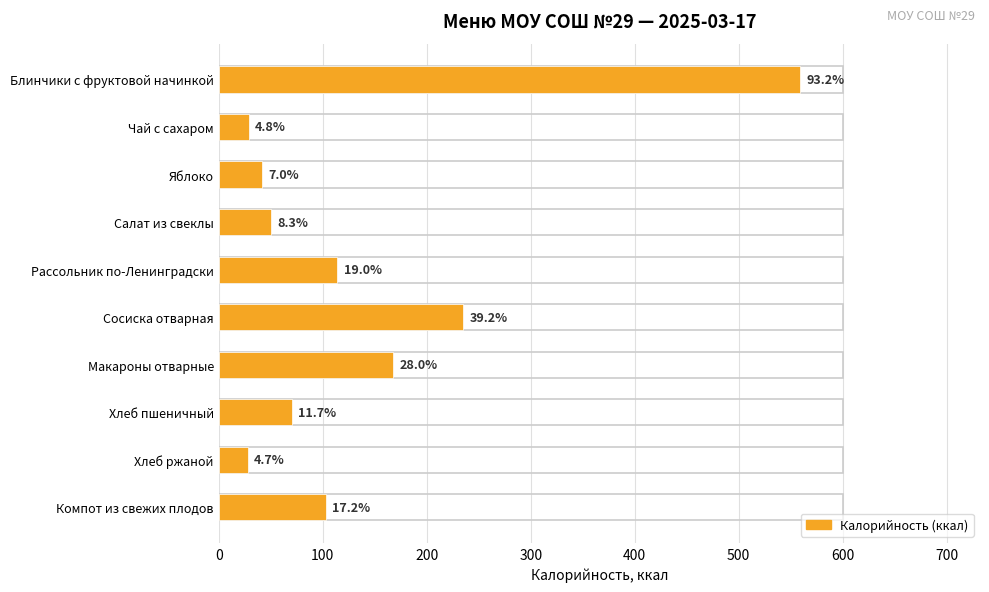

What is the change in value from Салат из свеклы to Макароны отварные?

+118